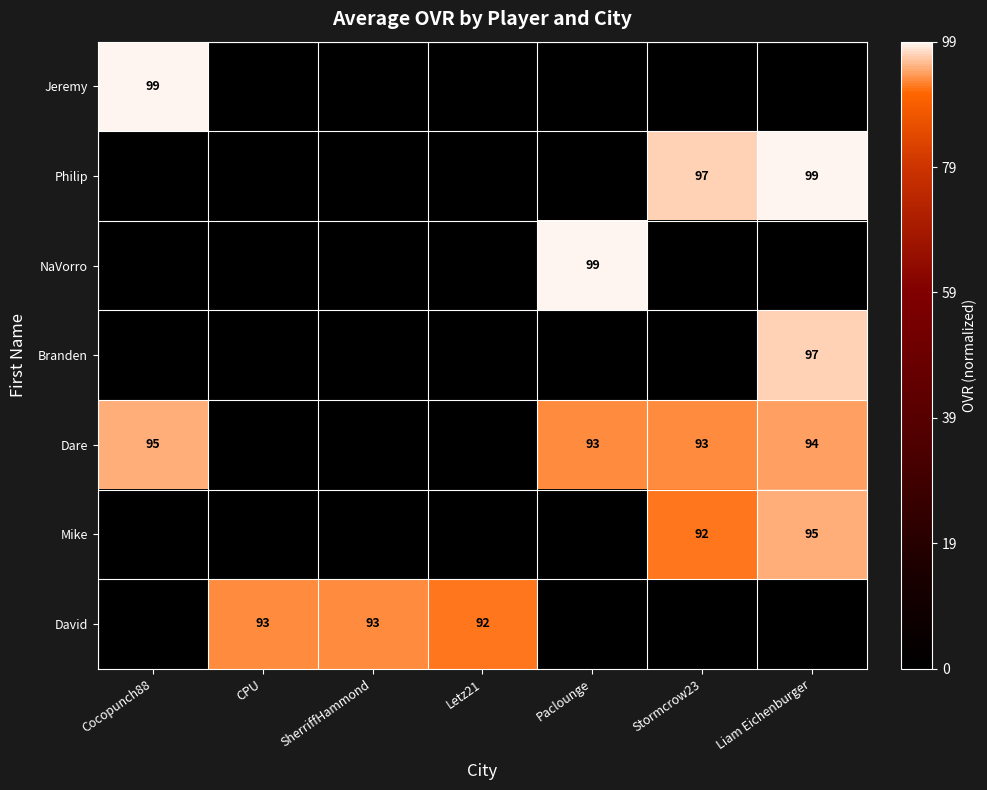

Is the value of Dare at Paclounge greater than the value of Jeremy at Cocopunch88?

No